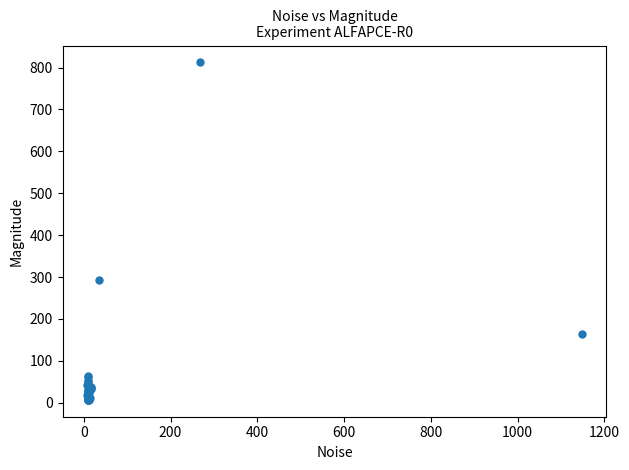

What Y value in the scatter plot is closest to 409?

293.3